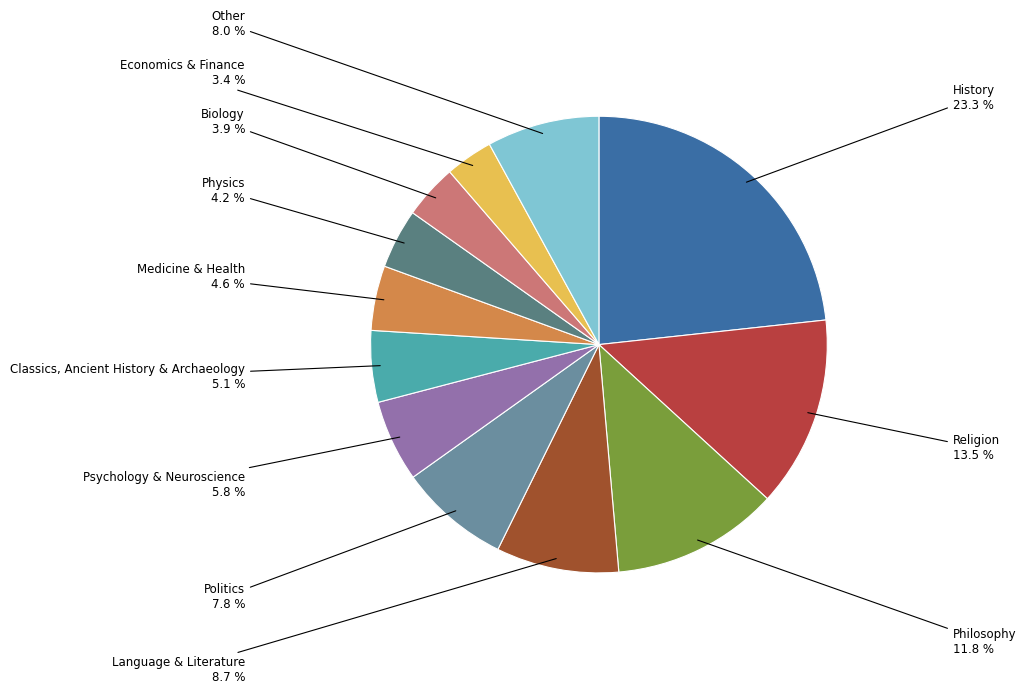

What is the smallest slice in the pie chart?

Economics & Finance